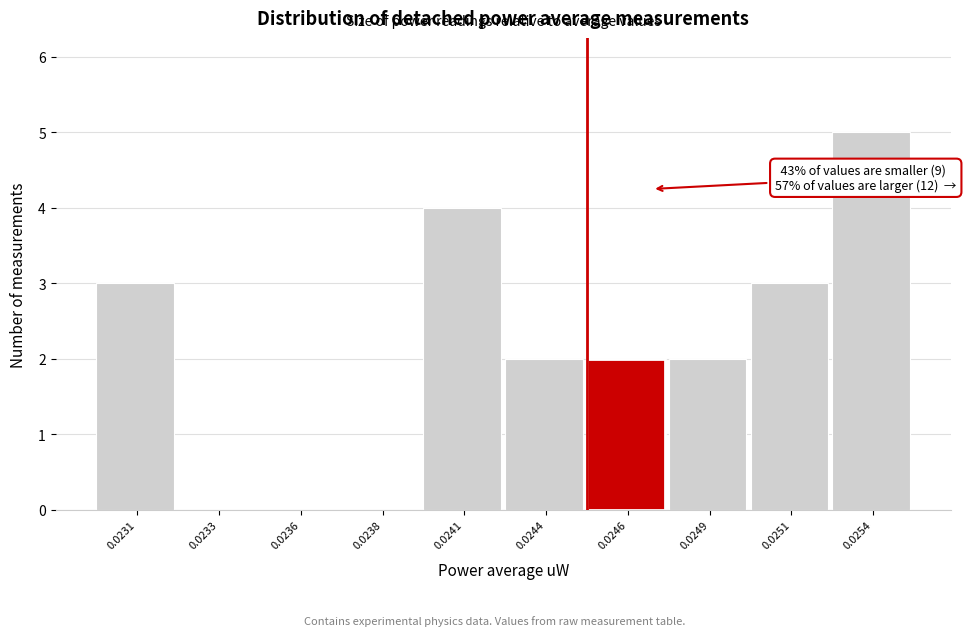

Reading left to right, transcribe all the data shown in this chart.

0.0231=3	0.0233=0	0.0236=0	0.0238=0	0.0241=4	0.0244=2	0.0246=2	0.0249=2	0.0251=3	0.0254=5